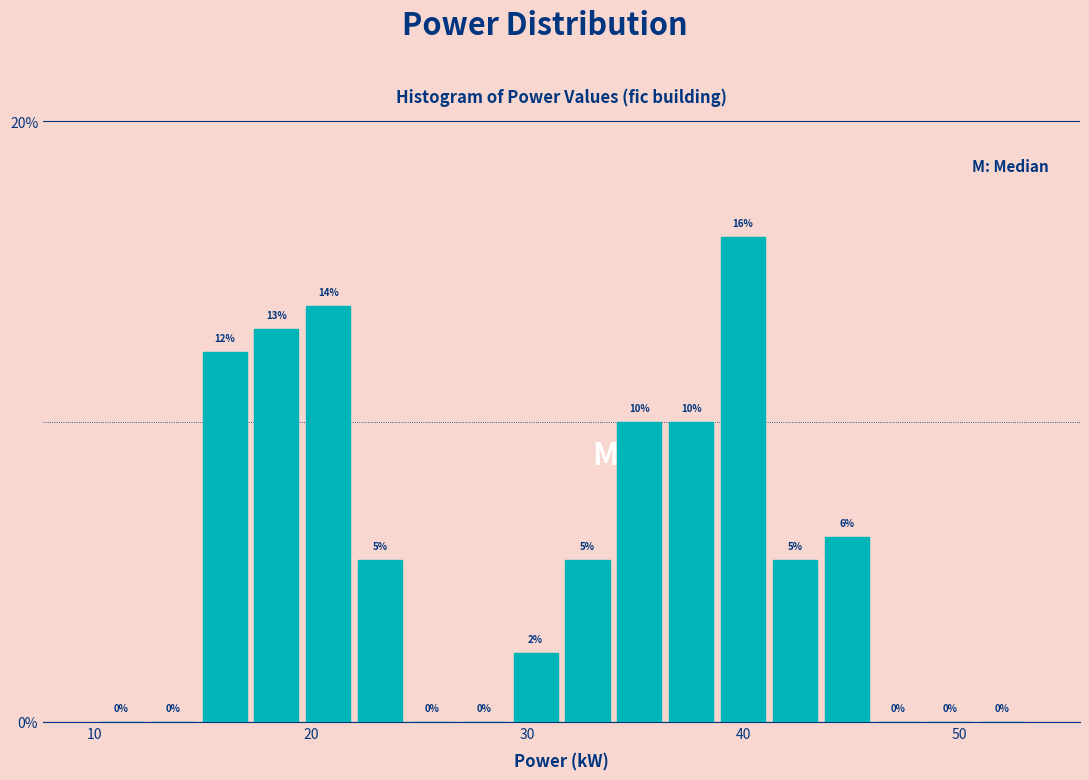

Read against the x-axis, roughly where is the centre of the tallest bar?

40